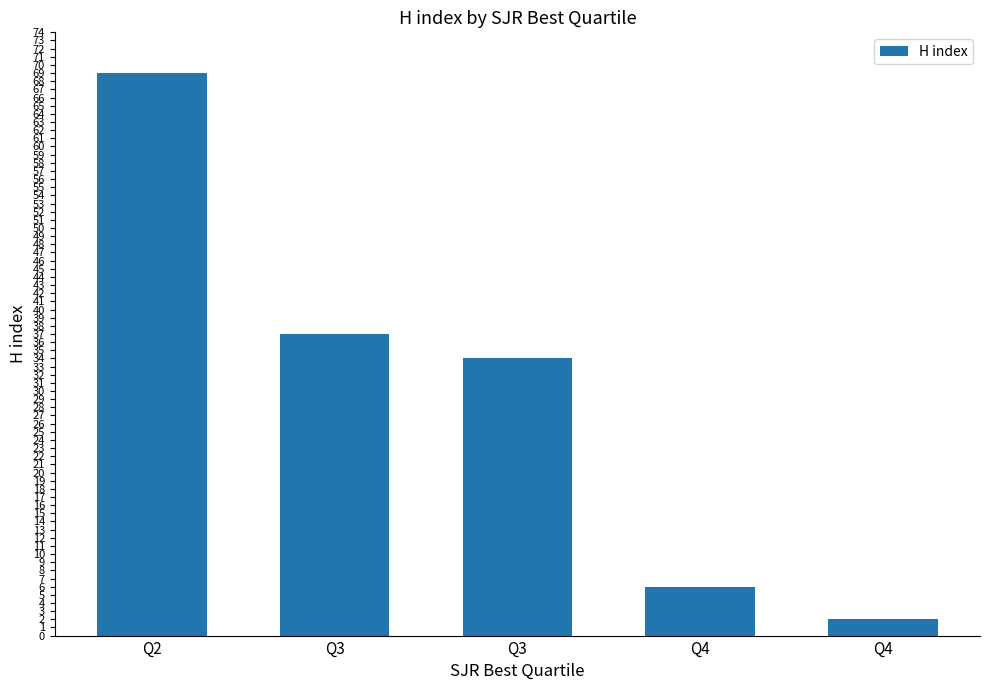

Where is the data nearest to the value 35?

Q3